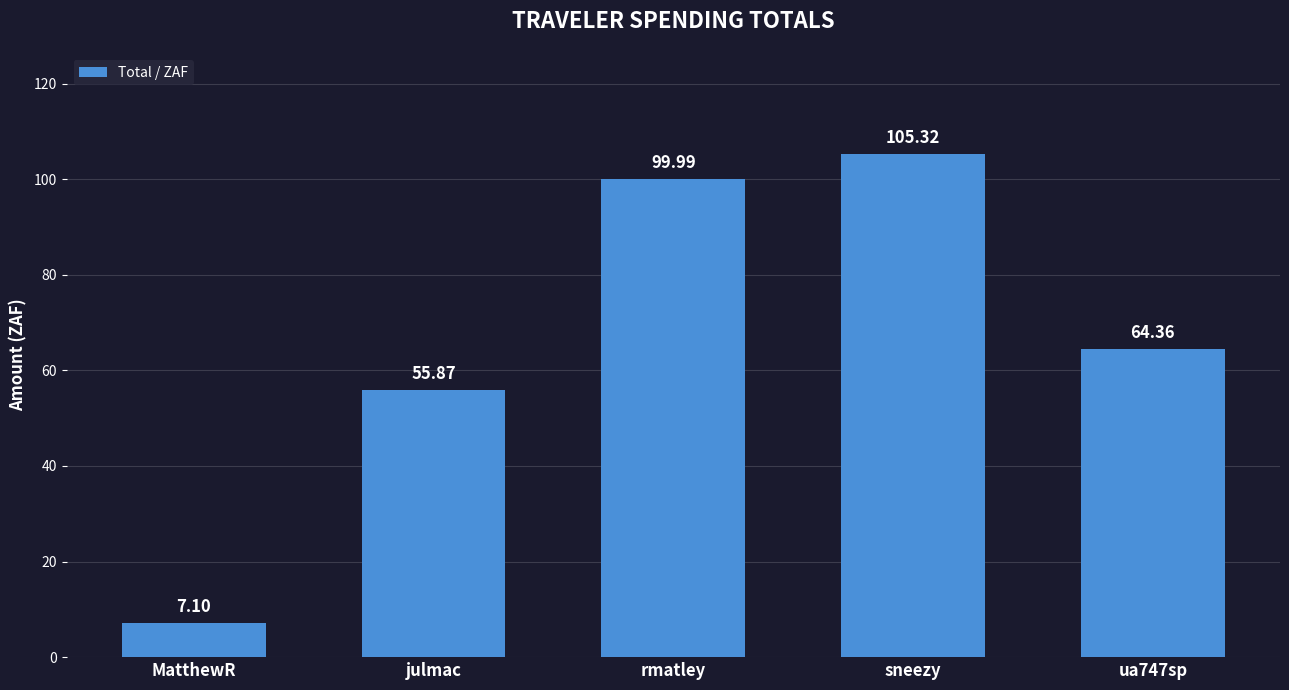

The value at rmatley is 100.0. True or false?

True